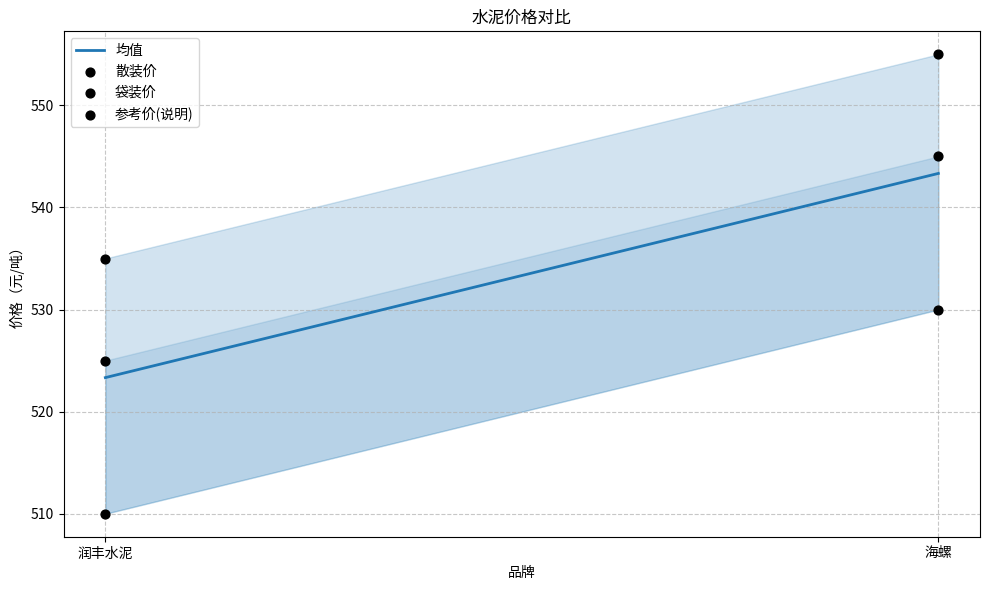

Which series reaches the maximum Y coordinate?

袋装价